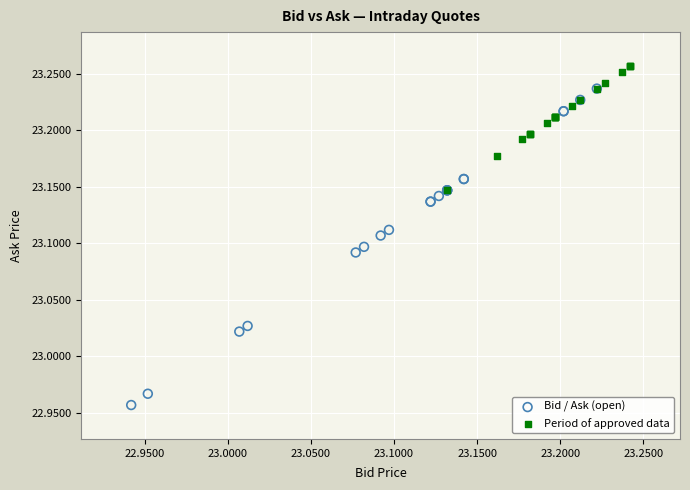

Which series has the largest Y range (max minus min)?

Bid / Ask (open)